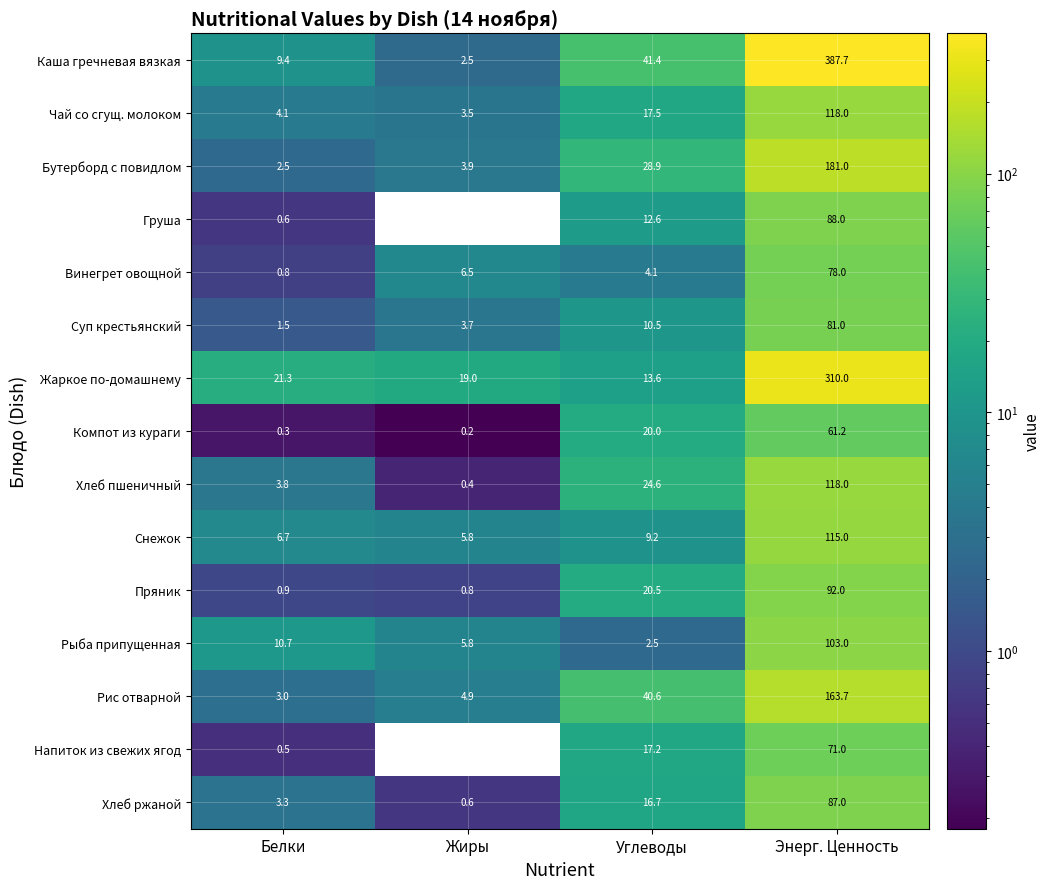

At how many categories does at least one series exceed 126?

1